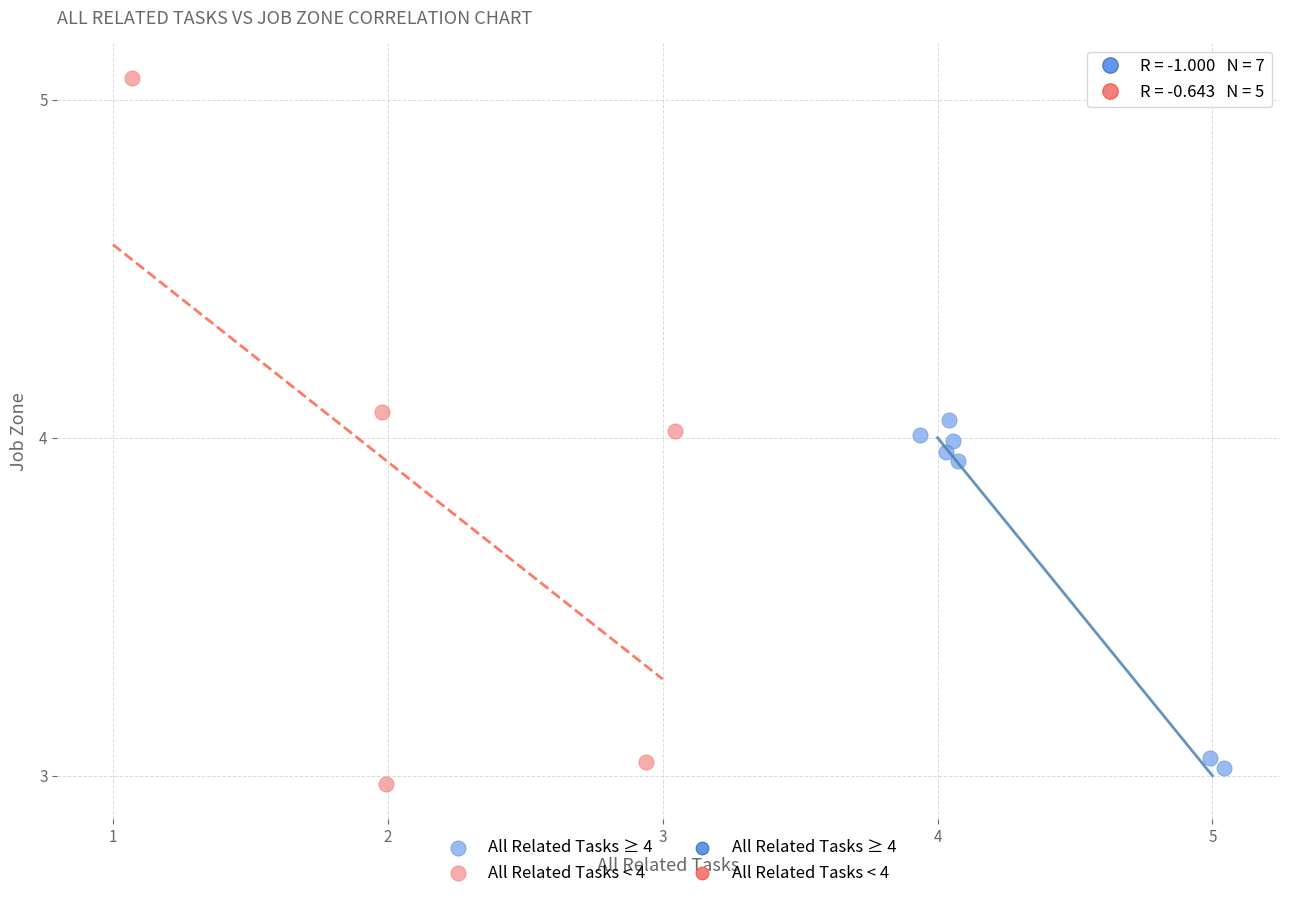

Which series reaches the maximum Y coordinate?

All Related Tasks < 4